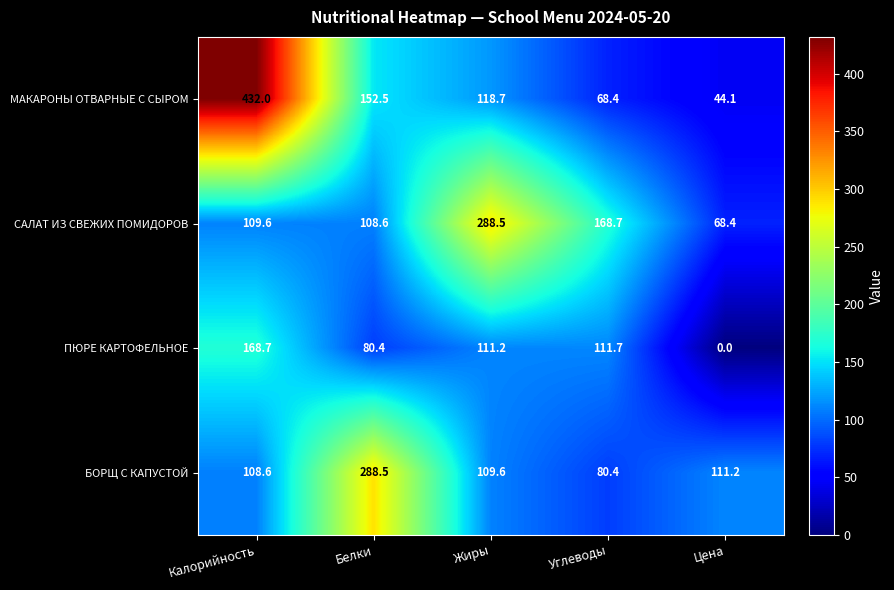

True or false: МАКАРОНЫ ОТВАРНЫЕ С СЫРОМ has a value of 118.7 at Жиры.

True